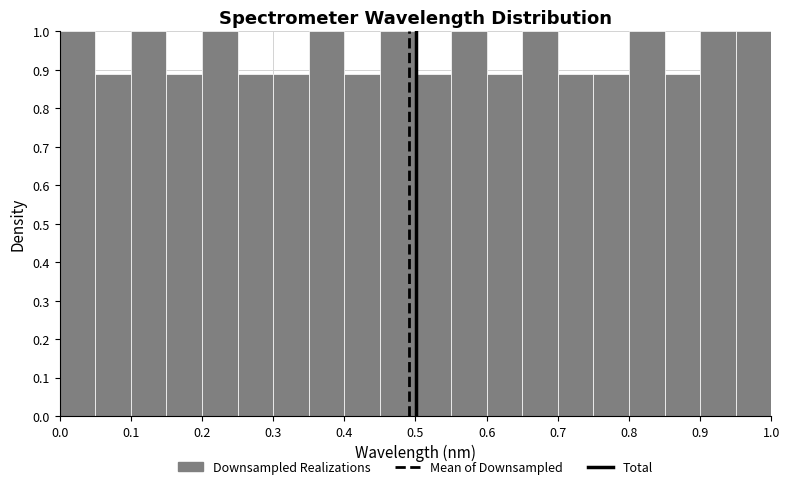

What is the height of the bar covering 0.40 to 0.45 on the x-axis? The values are not printed on the chart, so give them approximately, as read against the axis.

0.89